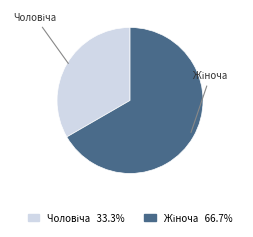

Does any single category account for the majority?

Yes